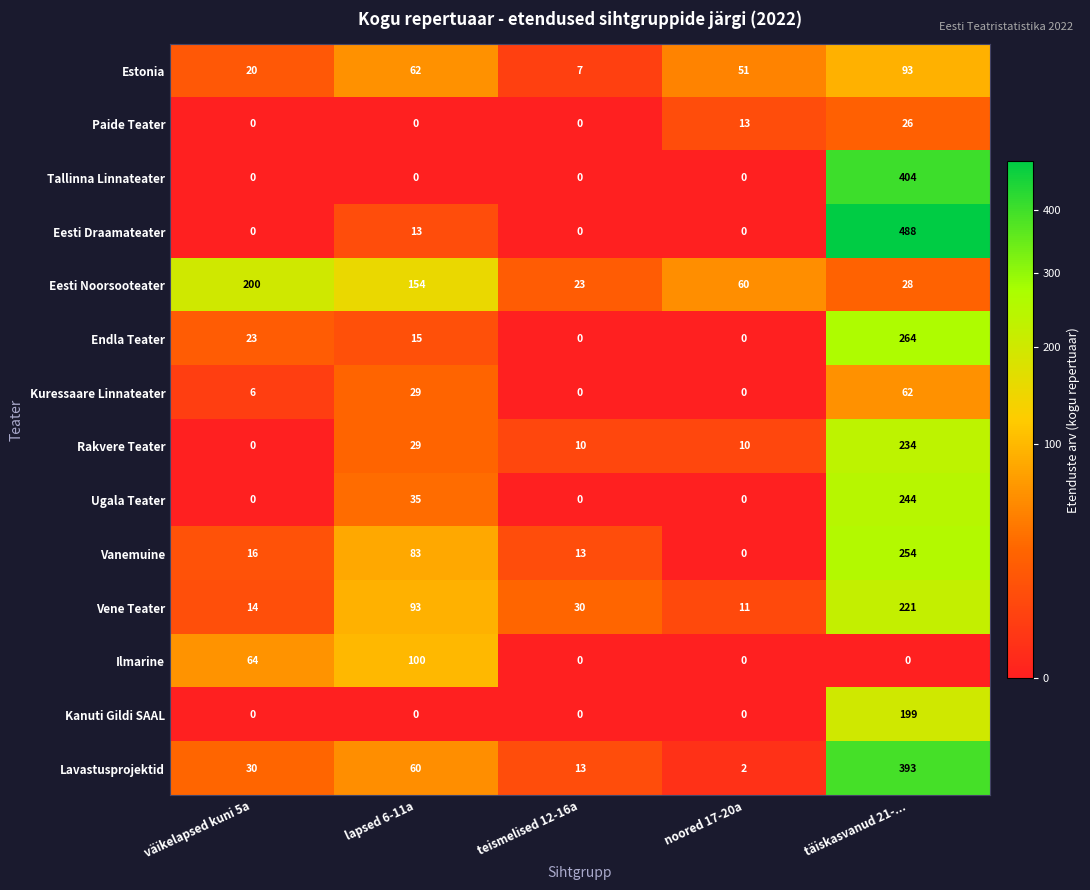

Is it true that Estonia equals 34 at väikelapsed kuni 5a?

False